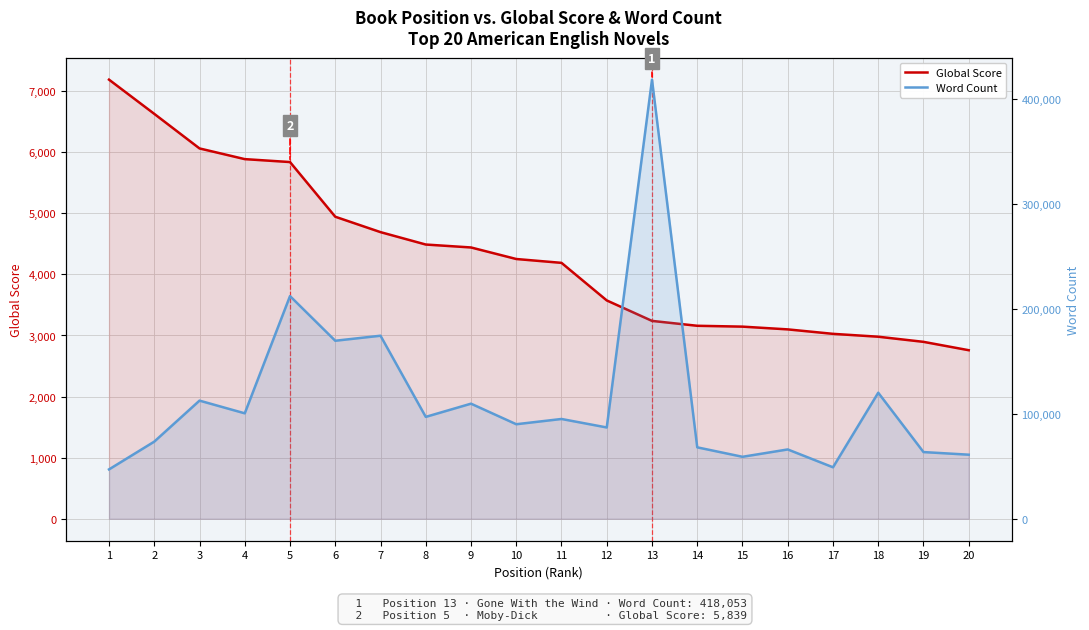

Which series changed the most between 1 and 2?

Word Count